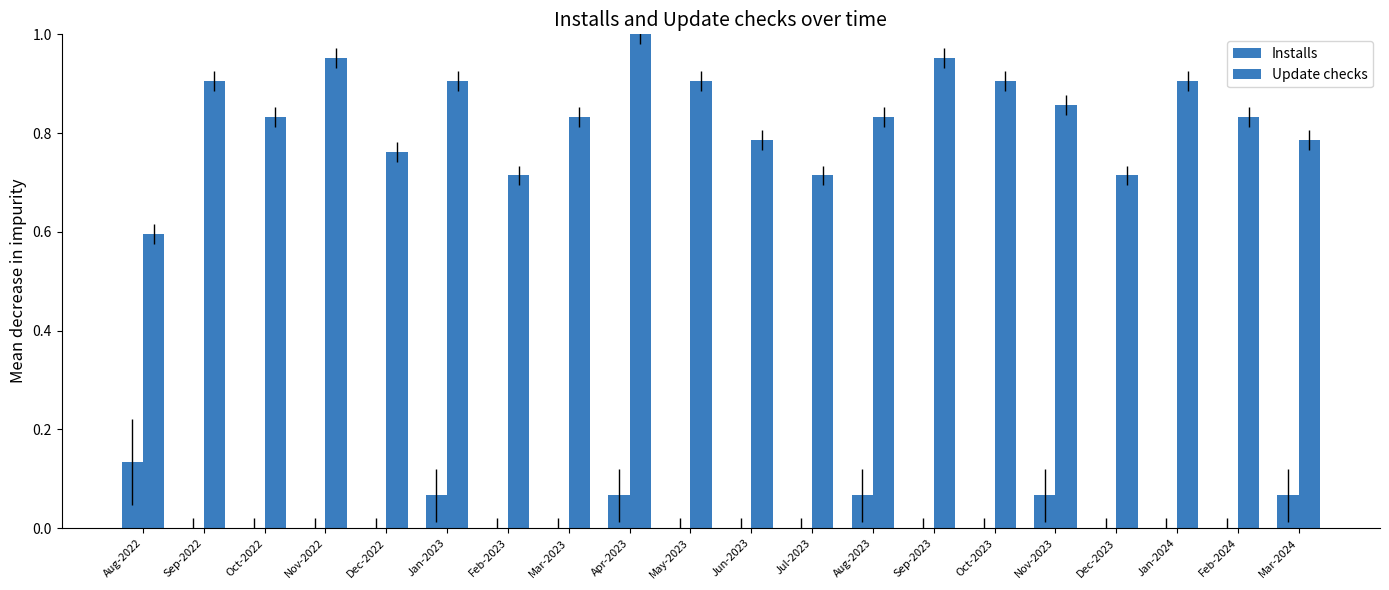

What is the difference between the Installs values at Jul-2023 and Aug-2022?

0.1